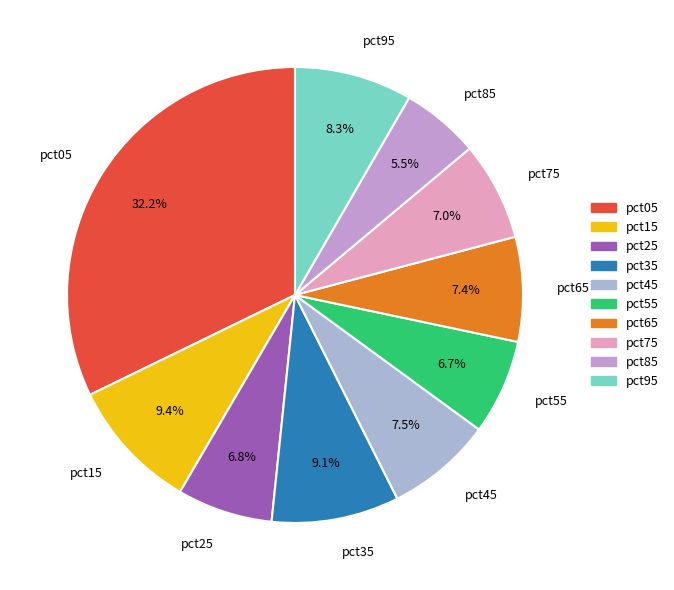

How many slices are in this pie chart?

10